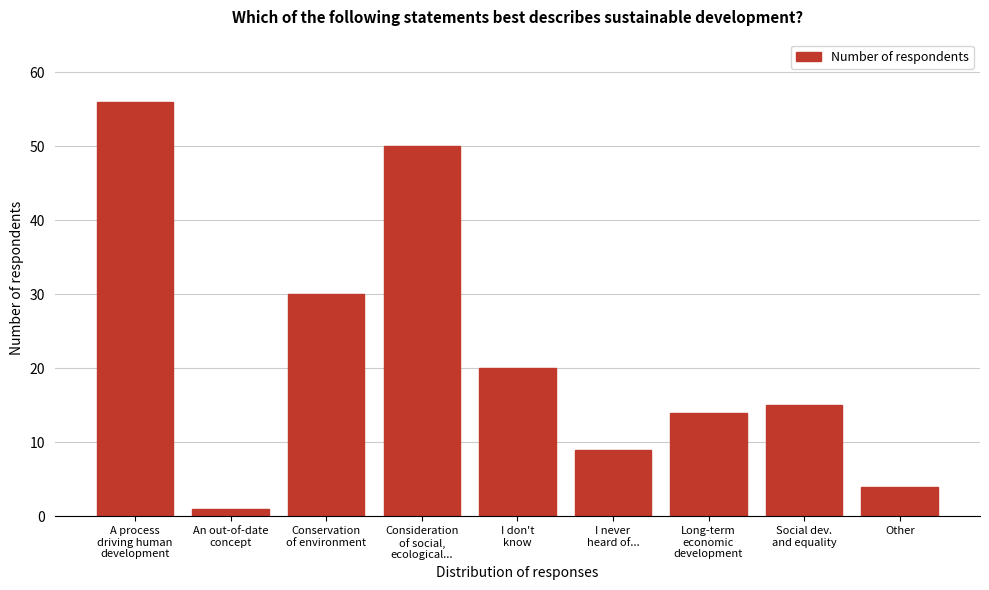

Reading left to right, list all the values displayed in this chart.

56	1	30	50	20	9	14	15	4